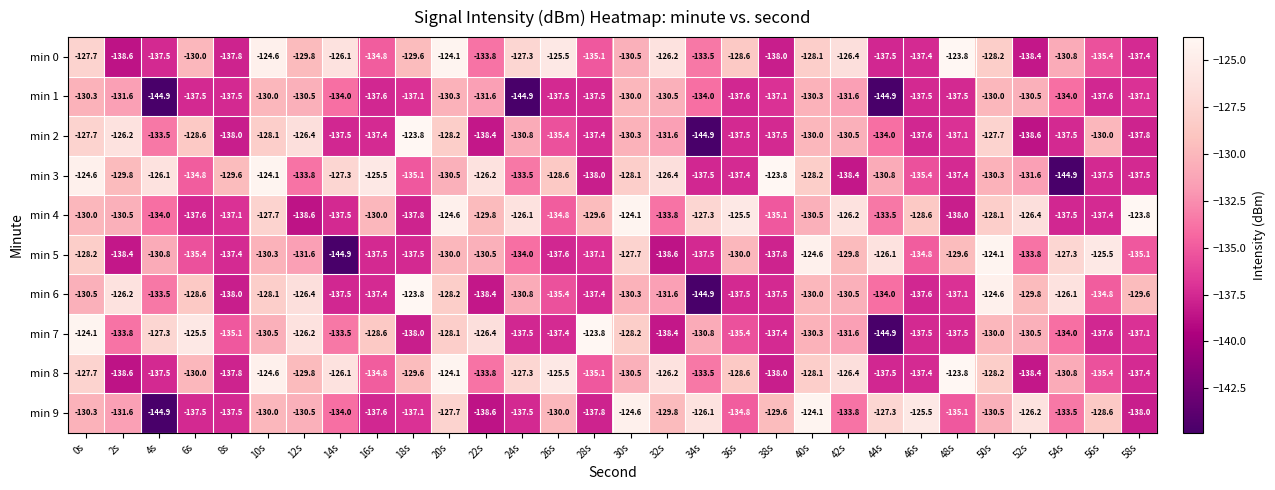

Which series has the largest total across all categories?

min 4